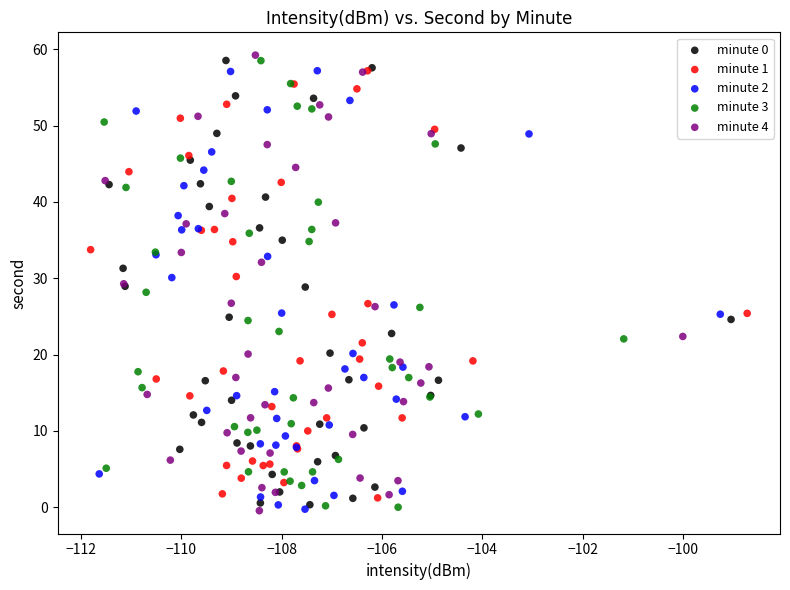

Which series contains the highest Y value?

minute 4